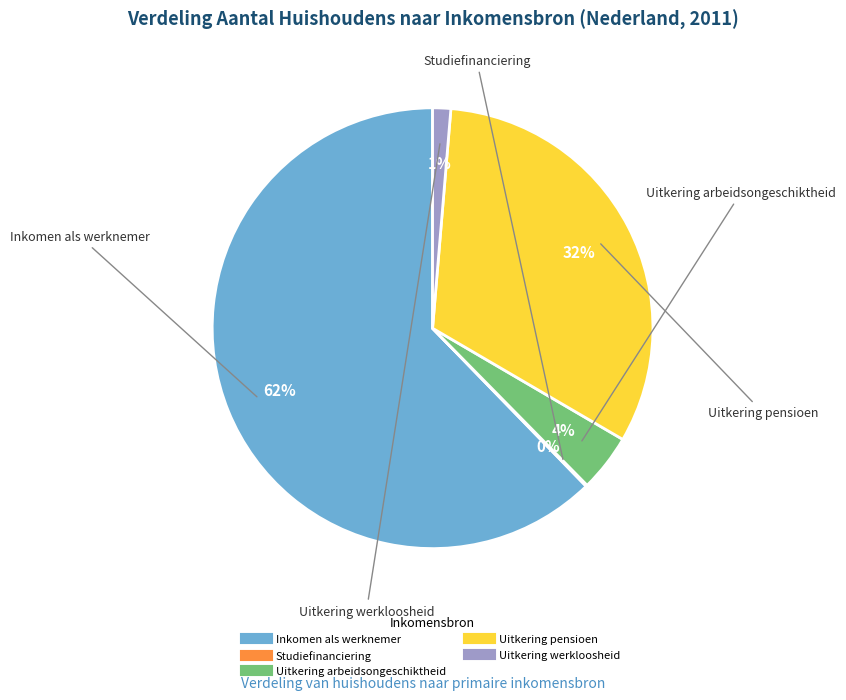

To the nearest percent, what is the average slice percentage?

20%